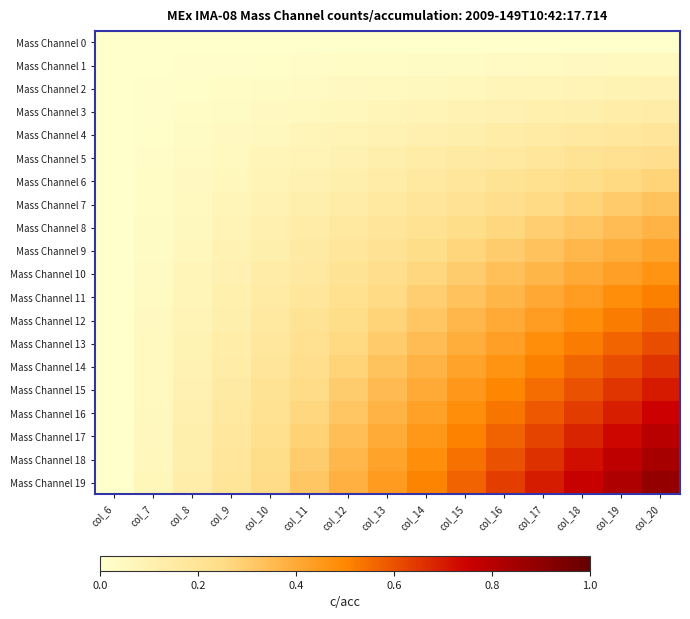

Reading left to right, list all the values displayed in this chart.

Mass Channel 0: col_6=0.0	col_7=0.0	col_8=0.0	col_9=0.0	col_10=0.0	col_11=0.0	col_12=0.0	col_13=0.0	col_14=0.0	col_15=0.0	col_16=0.0	col_17=0.0	col_18=0.0	col_19=0.0	col_20=0.0
Mass Channel 1: col_6=0.0	col_7=0.0	col_8=0.0	col_9=0.0	col_10=0.0	col_11=0.0	col_12=0.0	col_13=0.0	col_14=0.0	col_15=0.0	col_16=0.0	col_17=0.0	col_18=0.0	col_19=0.0	col_20=0.0
Mass Channel 2: col_6=0.0	col_7=0.0	col_8=0.0	col_9=0.0	col_10=0.0	col_11=0.0	col_12=0.0	col_13=0.0	col_14=0.1	col_15=0.1	col_16=0.1	col_17=0.1	col_18=0.1	col_19=0.1	col_20=0.1
Mass Channel 3: col_6=0.0	col_7=0.0	col_8=0.0	col_9=0.0	col_10=0.0	col_11=0.0	col_12=0.1	col_13=0.1	col_14=0.1	col_15=0.1	col_16=0.1	col_17=0.1	col_18=0.1	col_19=0.1	col_20=0.1
Mass Channel 4: col_6=0.0	col_7=0.0	col_8=0.0	col_9=0.0	col_10=0.1	col_11=0.1	col_12=0.1	col_13=0.1	col_14=0.1	col_15=0.1	col_16=0.1	col_17=0.1	col_18=0.2	col_19=0.2	col_20=0.2
Mass Channel 5: col_6=0.0	col_7=0.0	col_8=0.0	col_9=0.1	col_10=0.1	col_11=0.1	col_12=0.1	col_13=0.1	col_14=0.1	col_15=0.1	col_16=0.2	col_17=0.2	col_18=0.2	col_19=0.2	col_20=0.2
Mass Channel 6: col_6=0.0	col_7=0.0	col_8=0.0	col_9=0.1	col_10=0.1	col_11=0.1	col_12=0.1	col_13=0.1	col_14=0.2	col_15=0.2	col_16=0.2	col_17=0.2	col_18=0.2	col_19=0.3	col_20=0.3
Mass Channel 7: col_6=0.0	col_7=0.0	col_8=0.0	col_9=0.1	col_10=0.1	col_11=0.1	col_12=0.1	col_13=0.2	col_14=0.2	col_15=0.2	col_16=0.2	col_17=0.3	col_18=0.3	col_19=0.3	col_20=0.3
Mass Channel 8: col_6=0.0	col_7=0.0	col_8=0.1	col_9=0.1	col_10=0.1	col_11=0.1	col_12=0.2	col_13=0.2	col_14=0.2	col_15=0.2	col_16=0.3	col_17=0.3	col_18=0.3	col_19=0.3	col_20=0.4
Mass Channel 9: col_6=0.0	col_7=0.0	col_8=0.1	col_9=0.1	col_10=0.1	col_11=0.1	col_12=0.2	col_13=0.2	col_14=0.2	col_15=0.3	col_16=0.3	col_17=0.3	col_18=0.4	col_19=0.4	col_20=0.4
Mass Channel 10: col_6=0.0	col_7=0.0	col_8=0.1	col_9=0.1	col_10=0.1	col_11=0.2	col_12=0.2	col_13=0.2	col_14=0.3	col_15=0.3	col_16=0.3	col_17=0.4	col_18=0.4	col_19=0.4	col_20=0.5
Mass Channel 11: col_6=0.0	col_7=0.0	col_8=0.1	col_9=0.1	col_10=0.1	col_11=0.2	col_12=0.2	col_13=0.3	col_14=0.3	col_15=0.3	col_16=0.4	col_17=0.4	col_18=0.4	col_19=0.5	col_20=0.5
Mass Channel 12: col_6=0.0	col_7=0.0	col_8=0.1	col_9=0.1	col_10=0.2	col_11=0.2	col_12=0.2	col_13=0.3	col_14=0.3	col_15=0.4	col_16=0.4	col_17=0.4	col_18=0.5	col_19=0.5	col_20=0.6
Mass Channel 13: col_6=0.0	col_7=0.0	col_8=0.1	col_9=0.1	col_10=0.2	col_11=0.2	col_12=0.3	col_13=0.3	col_14=0.3	col_15=0.4	col_16=0.4	col_17=0.5	col_18=0.5	col_19=0.6	col_20=0.6
Mass Channel 14: col_6=0.0	col_7=0.0	col_8=0.1	col_9=0.1	col_10=0.2	col_11=0.2	col_12=0.3	col_13=0.3	col_14=0.4	col_15=0.4	col_16=0.5	col_17=0.5	col_18=0.6	col_19=0.6	col_20=0.7
Mass Channel 15: col_6=0.0	col_7=0.1	col_8=0.1	col_9=0.2	col_10=0.2	col_11=0.2	col_12=0.3	col_13=0.3	col_14=0.4	col_15=0.4	col_16=0.5	col_17=0.5	col_18=0.6	col_19=0.7	col_20=0.7
Mass Channel 16: col_6=0.0	col_7=0.1	col_8=0.1	col_9=0.2	col_10=0.2	col_11=0.3	col_12=0.3	col_13=0.4	col_14=0.4	col_15=0.5	col_16=0.5	col_17=0.6	col_18=0.6	col_19=0.7	col_20=0.7
Mass Channel 17: col_6=0.0	col_7=0.1	col_8=0.1	col_9=0.2	col_10=0.2	col_11=0.3	col_12=0.3	col_13=0.4	col_14=0.5	col_15=0.5	col_16=0.6	col_17=0.6	col_18=0.7	col_19=0.7	col_20=0.8
Mass Channel 18: col_6=0.0	col_7=0.1	col_8=0.1	col_9=0.2	col_10=0.2	col_11=0.3	col_12=0.4	col_13=0.4	col_14=0.5	col_15=0.5	col_16=0.6	col_17=0.7	col_18=0.7	col_19=0.8	col_20=0.8
Mass Channel 19: col_6=0.0	col_7=0.1	col_8=0.1	col_9=0.2	col_10=0.3	col_11=0.3	col_12=0.4	col_13=0.4	col_14=0.5	col_15=0.6	col_16=0.6	col_17=0.7	col_18=0.8	col_19=0.8	col_20=0.9